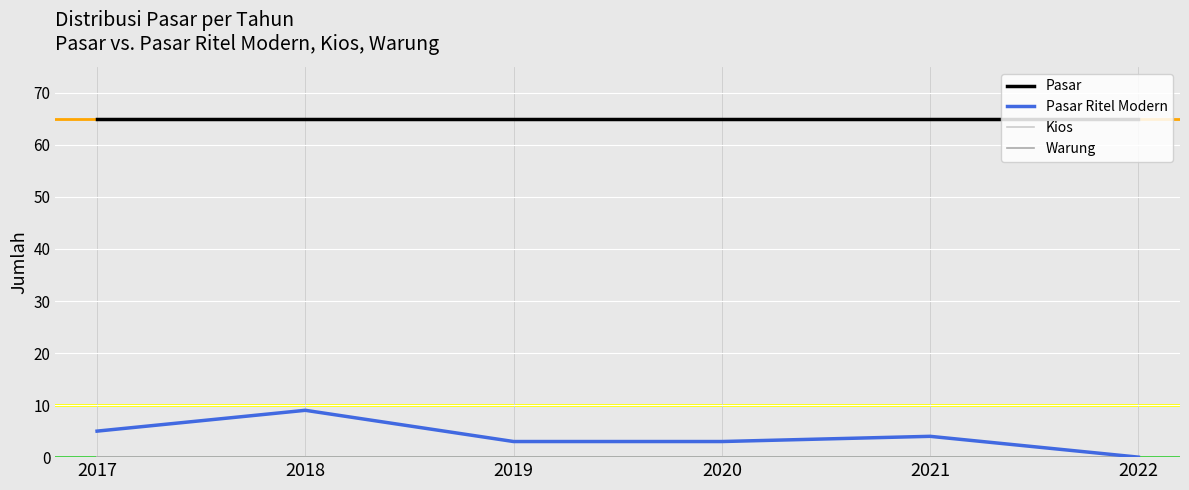

Is this an area chart (filled region under the line)?

No